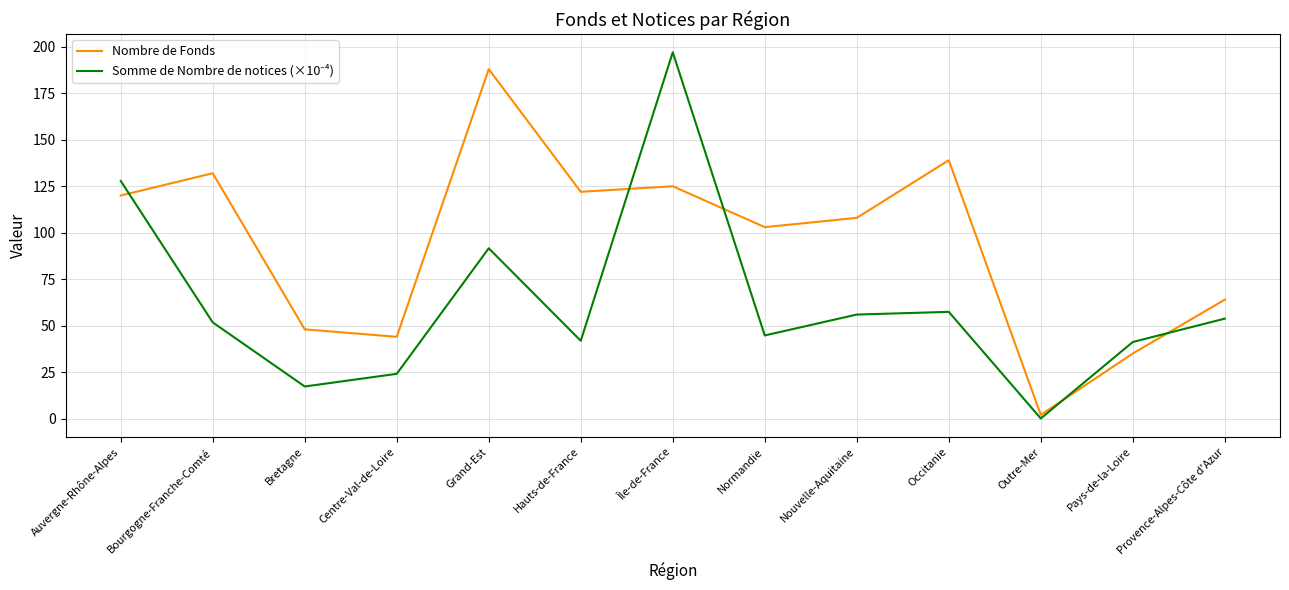

What is the difference between the highest and lowest values at Grand-Est?

96.4